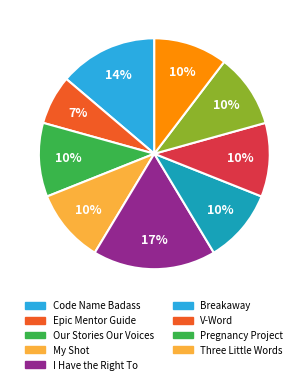

Do Three Little Words and Breakaway together represent more than half of the pie?

No